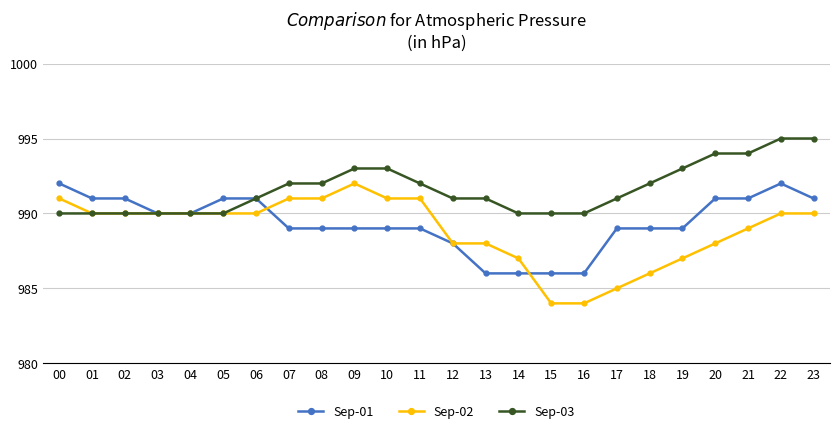

Which series has the widest spread of values?

Sep-02